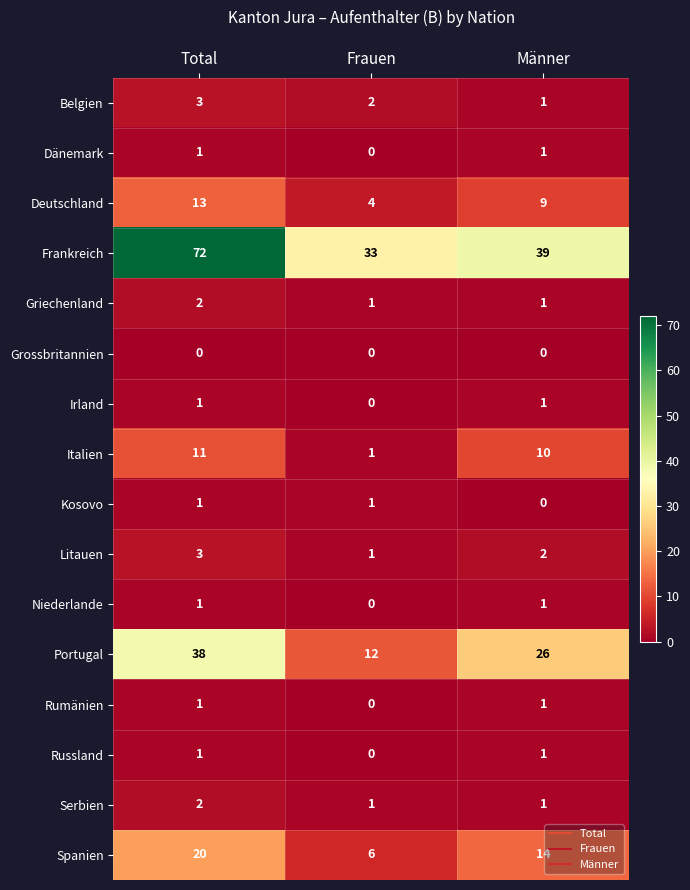

At which category is the sum across all series the highest?

Total